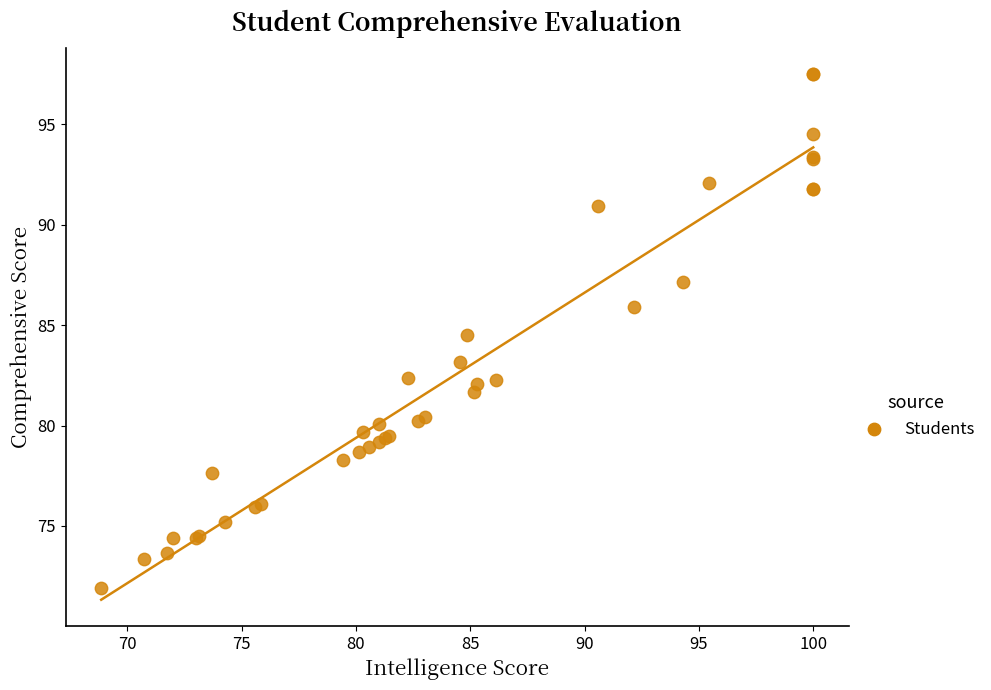

What Y value in the scatter plot is closest to 84?

84.5